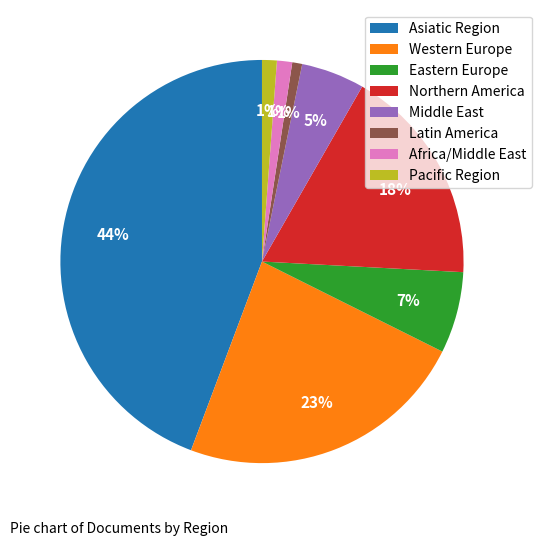

How many segments does this pie chart have?

8